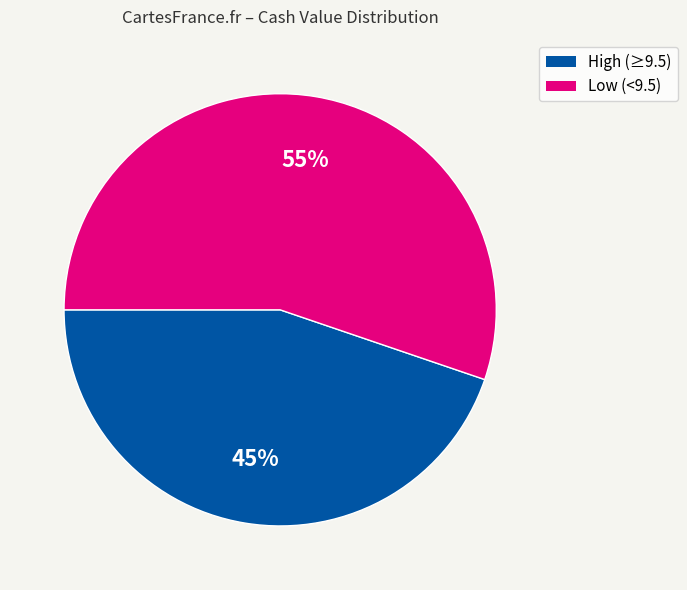

To the nearest percent, what is the difference between the largest and smallest slice percentages?

10%